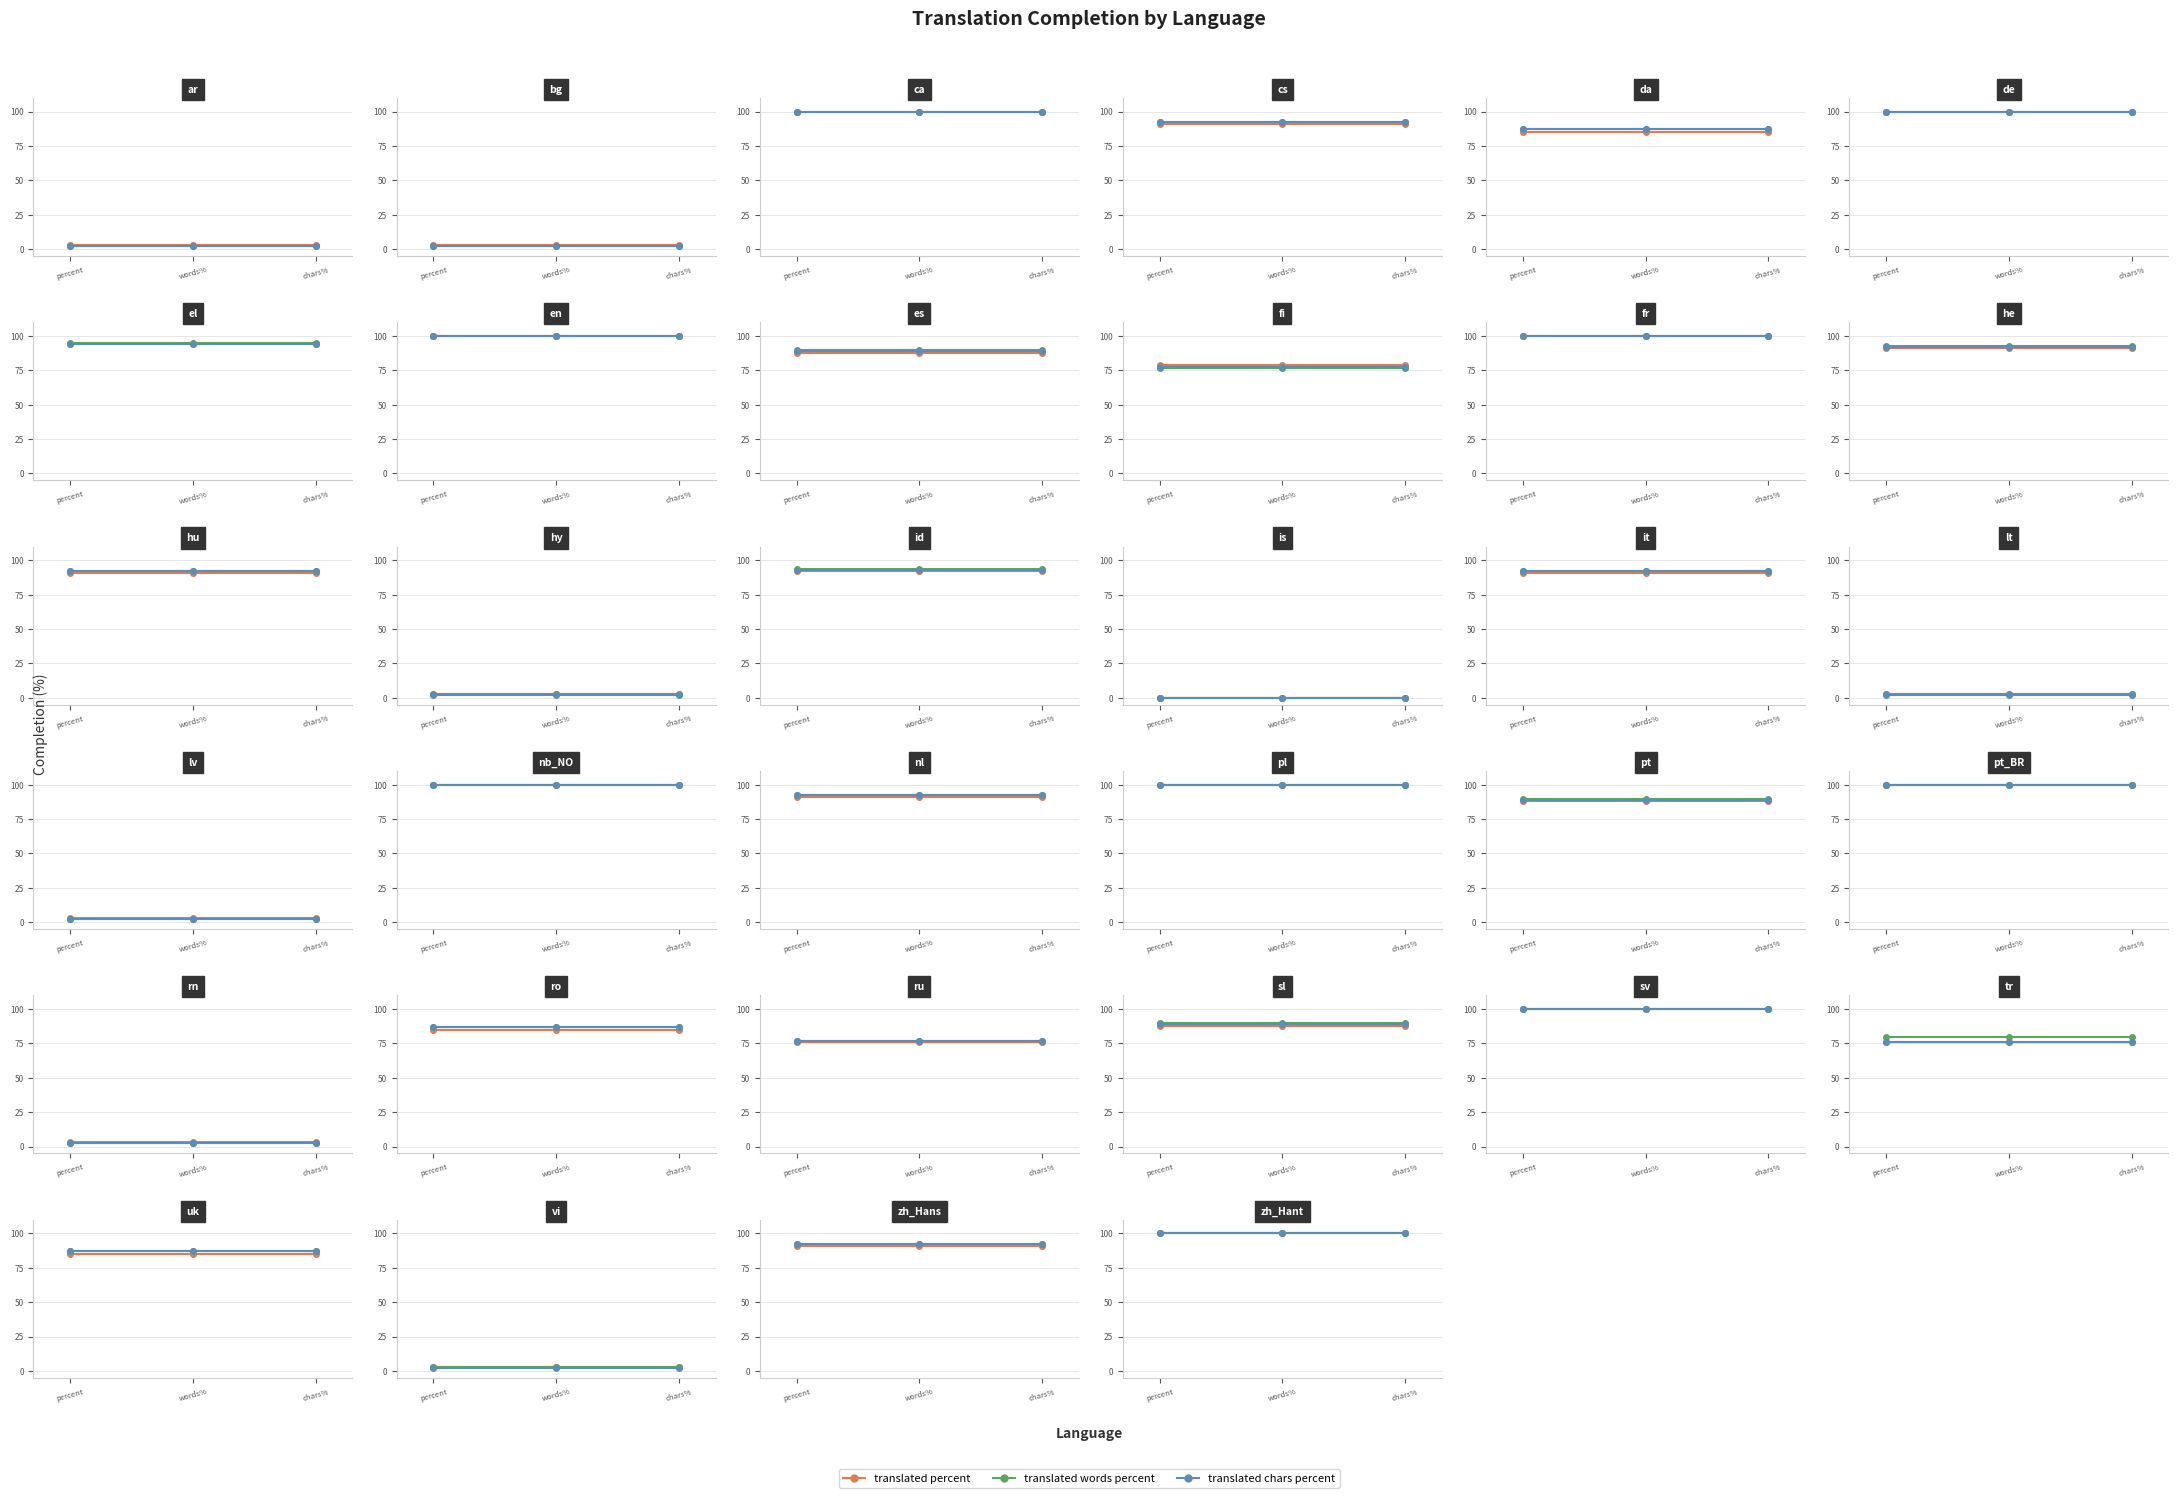

What position from the right is nl?

14